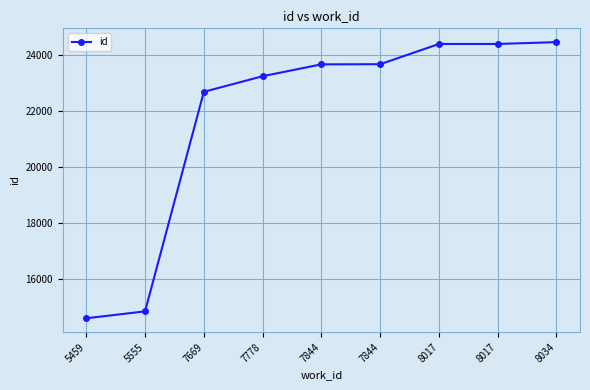

At which category does the chart reach its minimum across all series?

5459